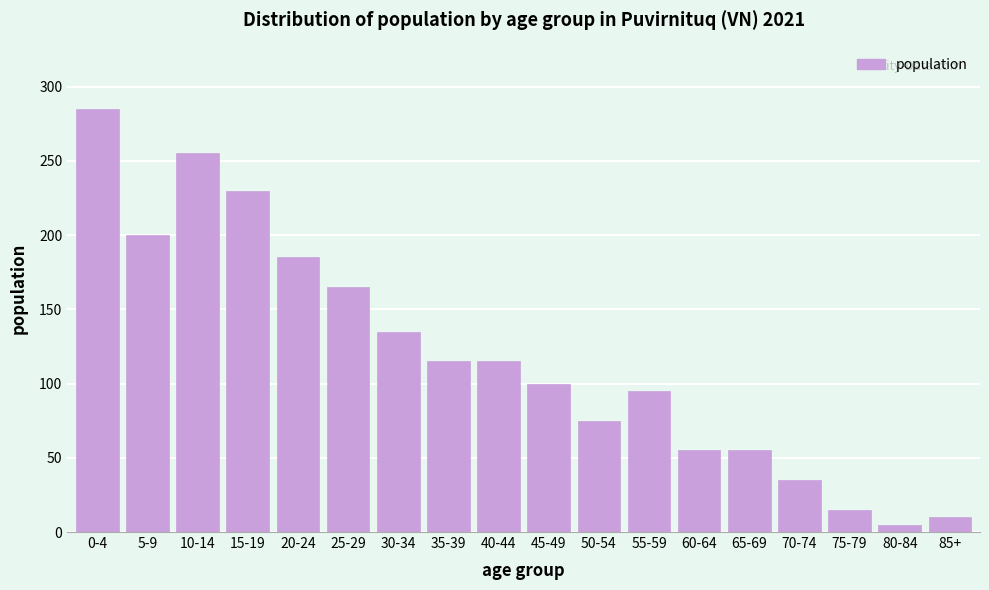

Reading left to right, extract all data points from this chart.

285	200	255	230	185	165	135	115	115	100	75	95	55	55	35	15	5	10